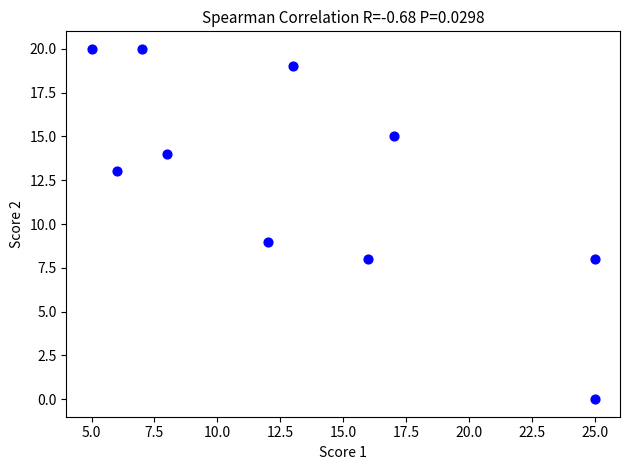

What is the range of Y values (max minus min)?

20